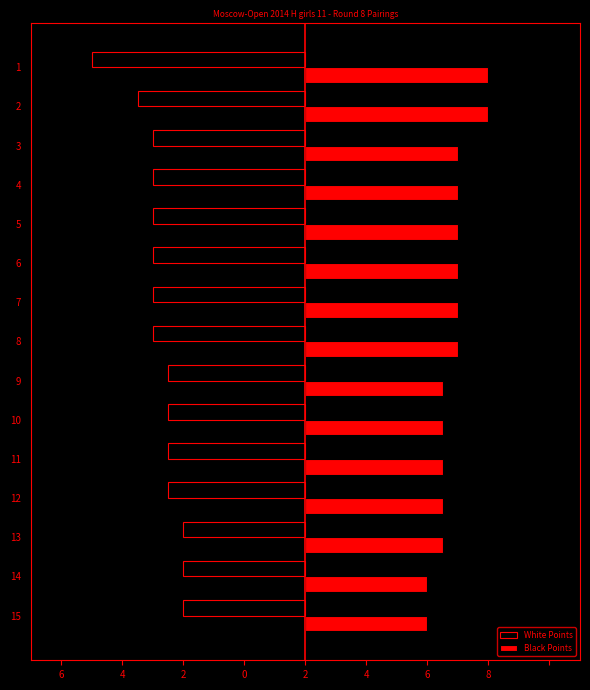

What are all the series names shown in the legend?

White Points, Black Points